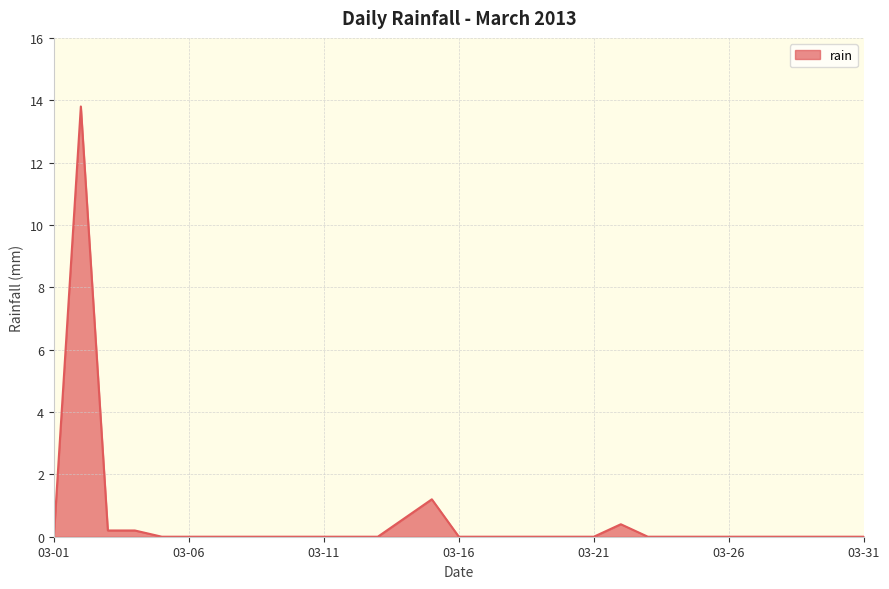

What is the sum of all values?

16.4